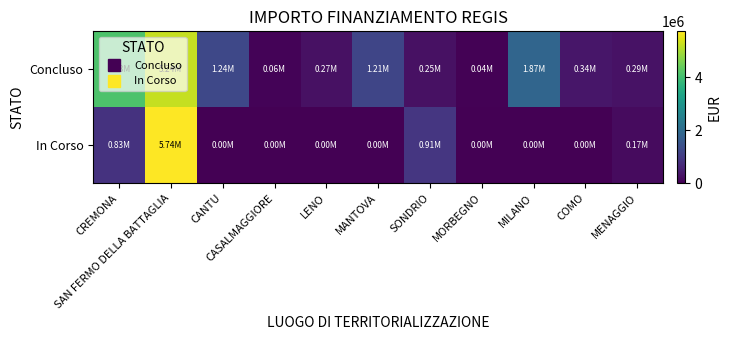

At MILANO, list the series in order from smallest to largest.

In Corso, Concluso